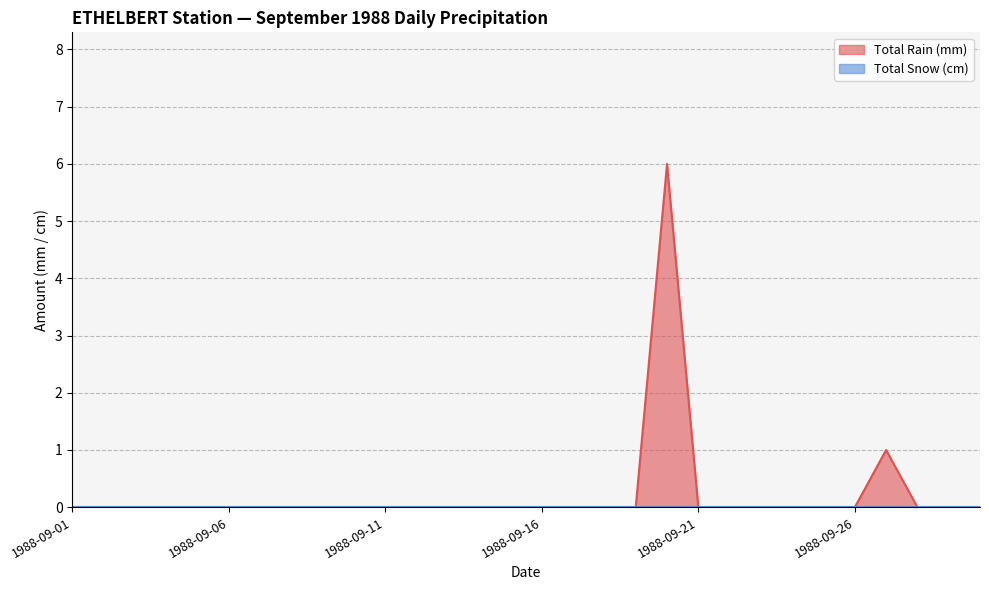

True or false: there are more than 1 points higher than both neighbors.

True